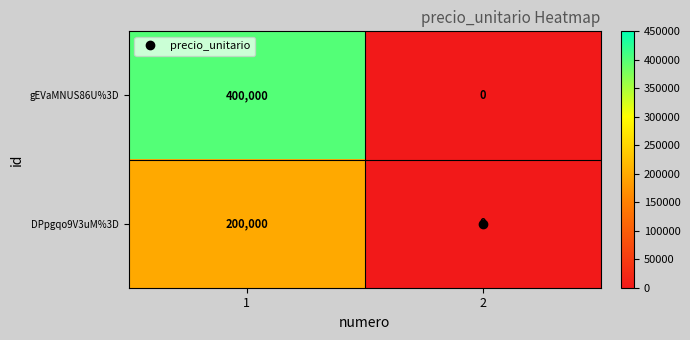

Which series has the largest total across all categories?

gEVaMNUS86U%3D